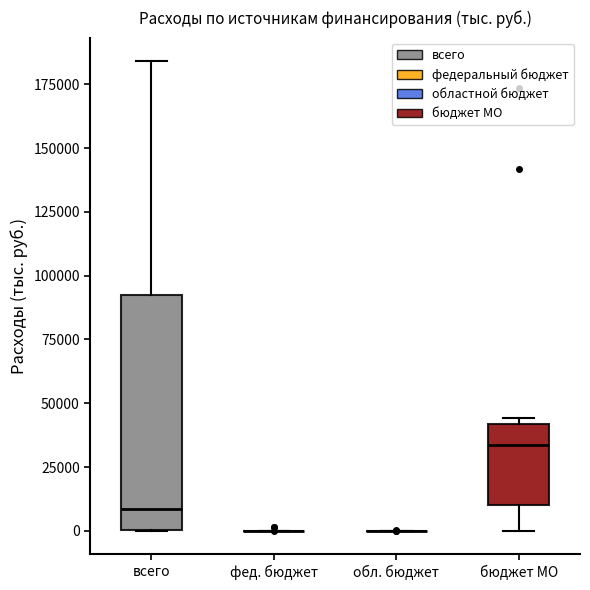

Reading left to right, read every box against the y-axis: the position of its median line, the range the box covers, and the ends of its whiskers. The values are not printed on the chart, so give them approximately, as read against the axis.

всего: median 10000, box 0 to 90000, whiskers 0 to 185000
фед. бюджет: box collapsed to a line at 0, whiskers 0 to 0
обл. бюджет: box collapsed to a line at 0, whiskers 0 to 0
бюджет МО: median 35000, box 10000 to 40000, whiskers 0 to 45000